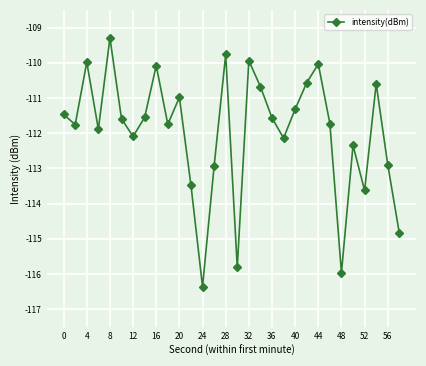

How many interior local valleys (lower than both neighbors) does the data have?

9